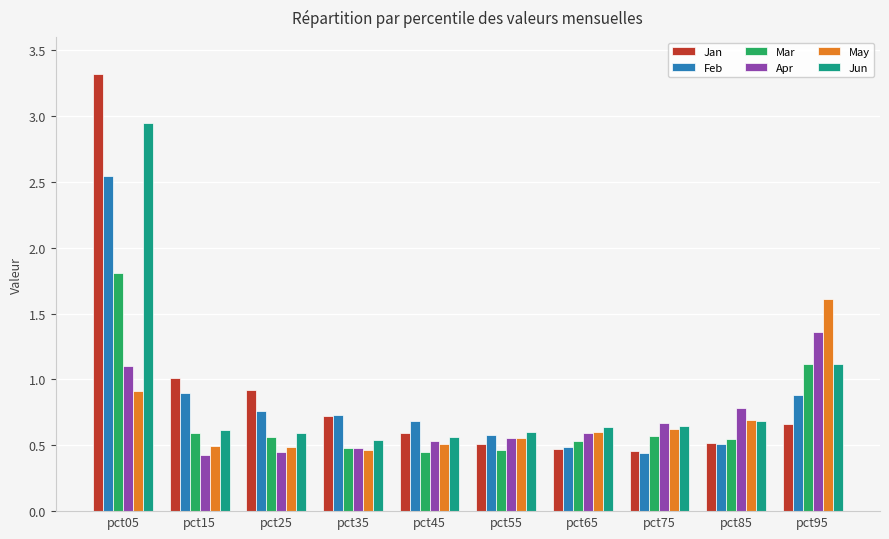

What is the difference between the highest and lowest values at pct65?

0.2